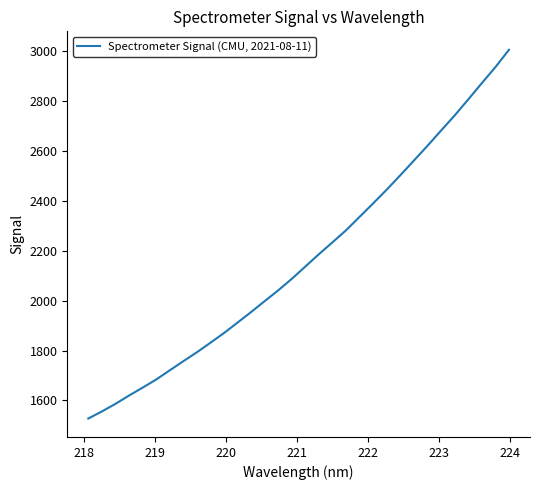

How many series are shown in this chart?

1